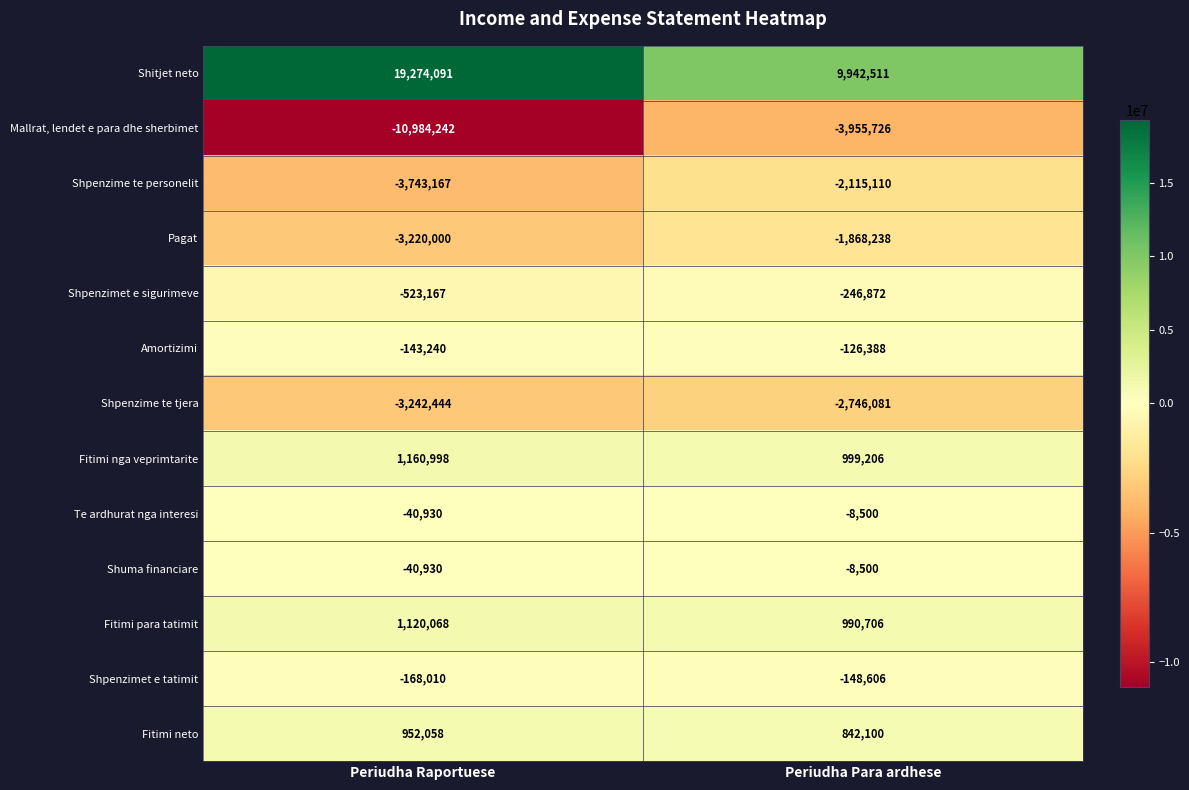

What is the difference between the maximum and minimum values in the Shpenzimet e sigurimeve series?

276295